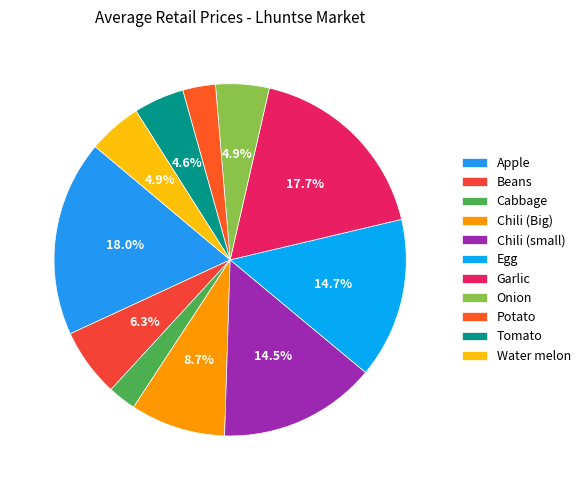

The Egg slice represents 15% of the pie. True or false?

True